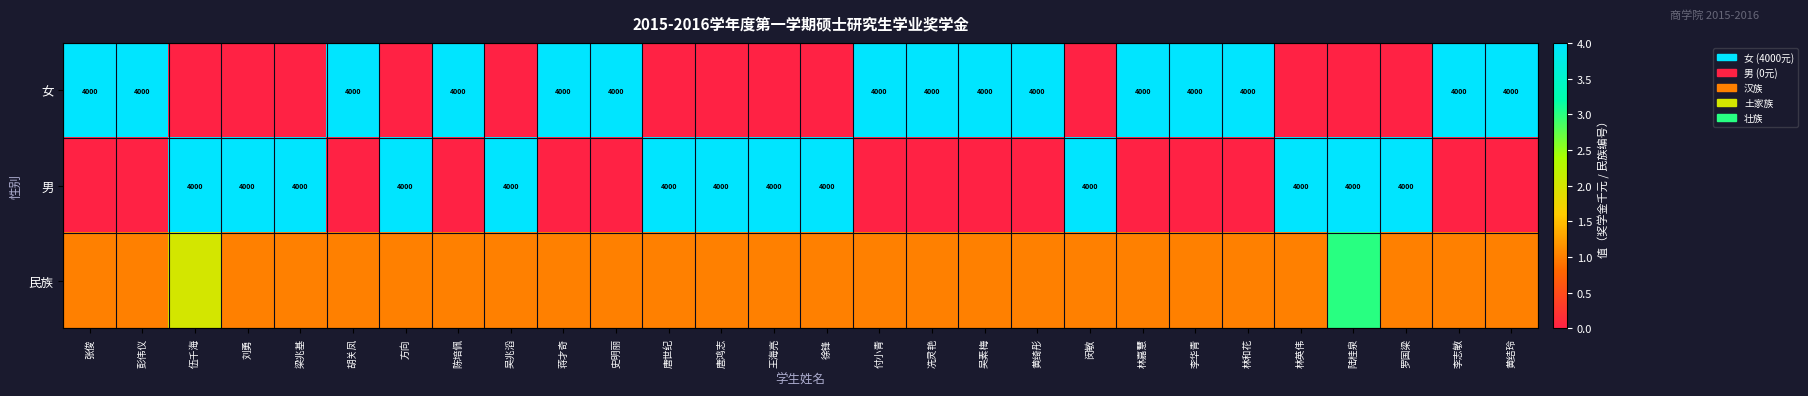

What is the maximum value shown in the chart?

4